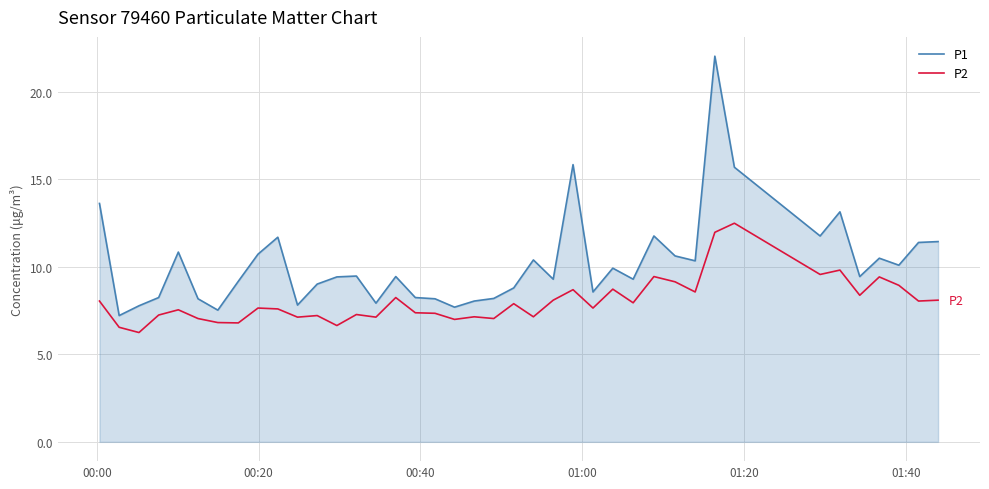

Rank the series by their maximum value, from lowest to highest.

P2, P1